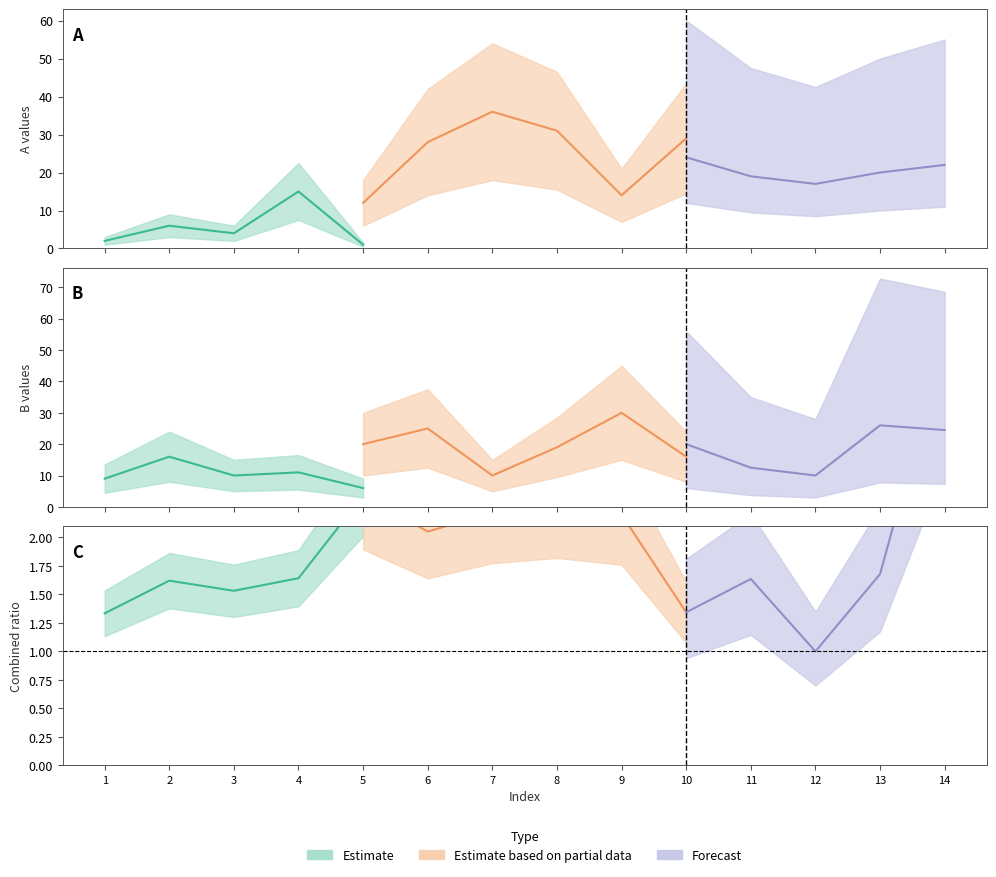

True or false: A_col2 and B_col2 cross at least once.

True